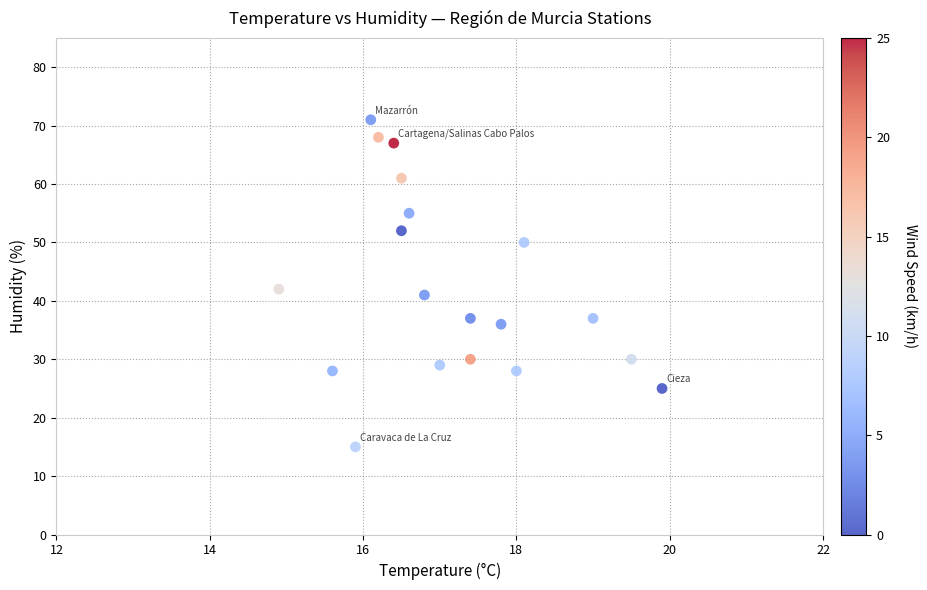

What Y value in the scatter plot is closest to 43?

42